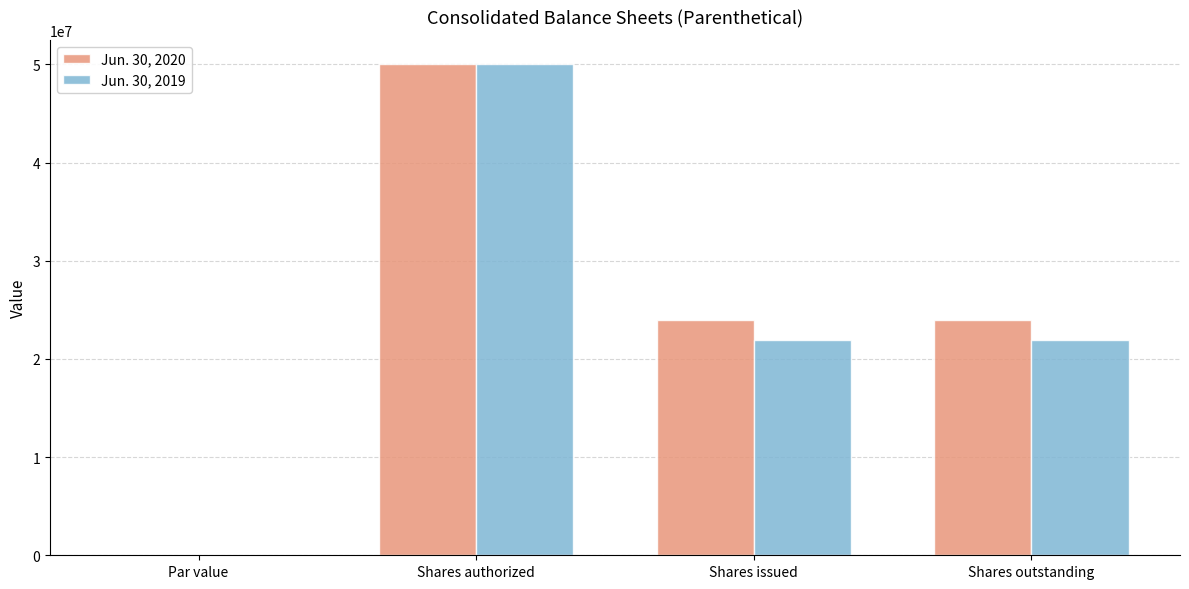

True or false: Jun. 30, 2020 has a value of 40588162.7 at Shares issued.

False